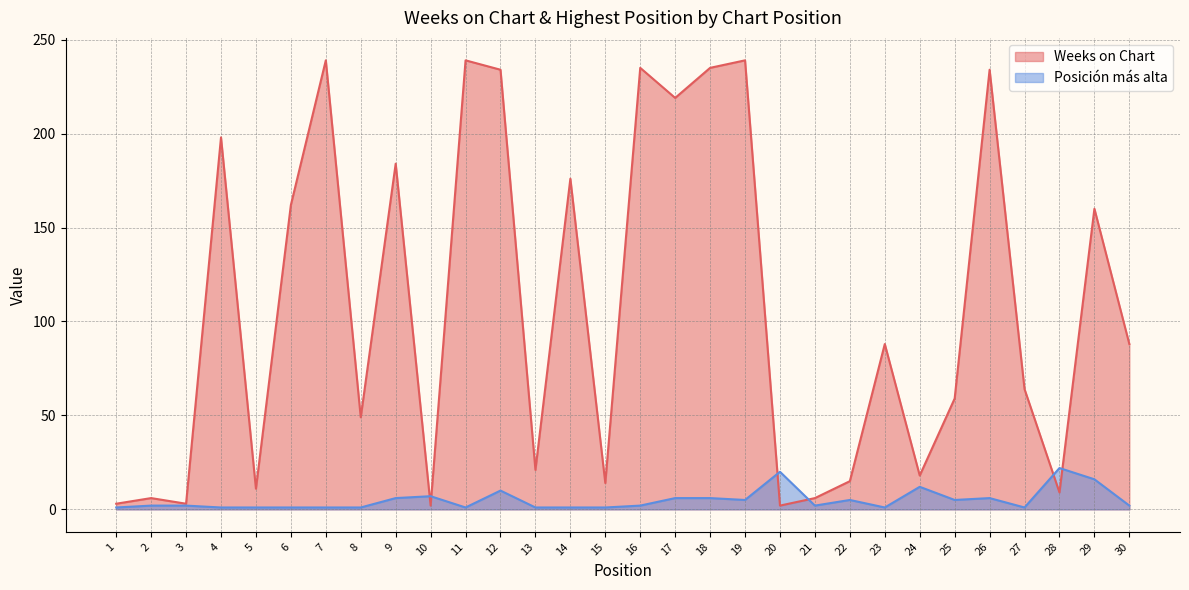

At which category is the sum across all series the highest?

12